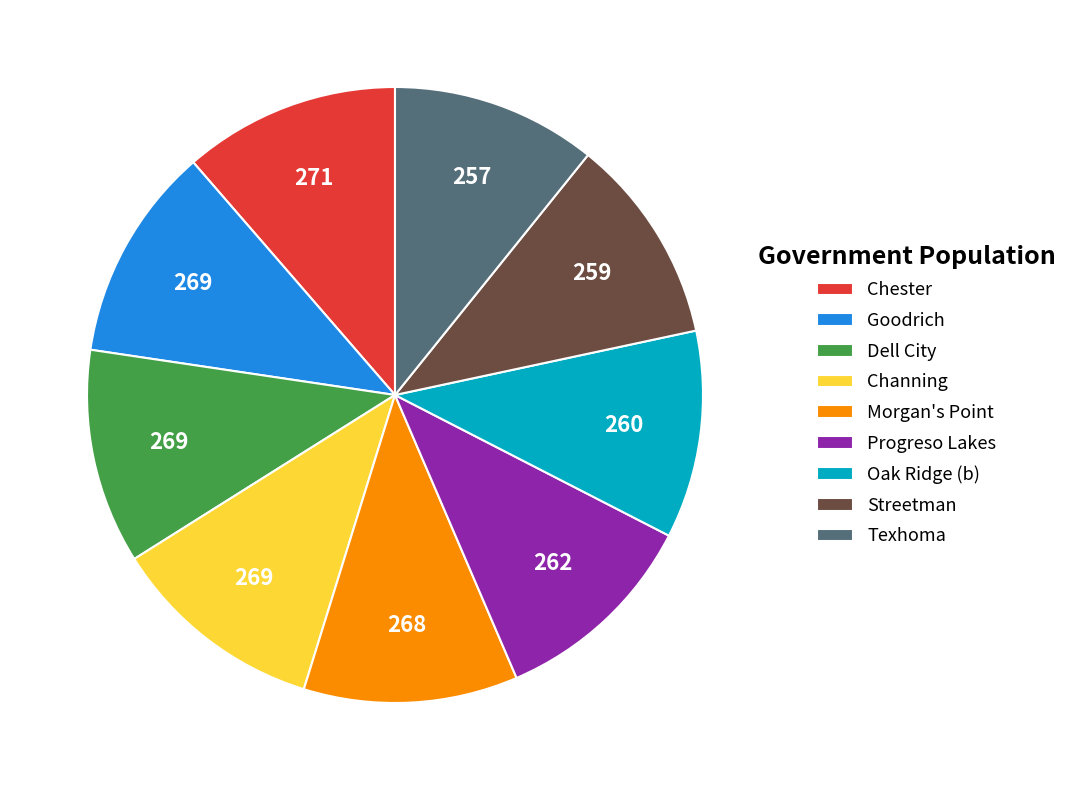

How many segments does this pie chart have?

9